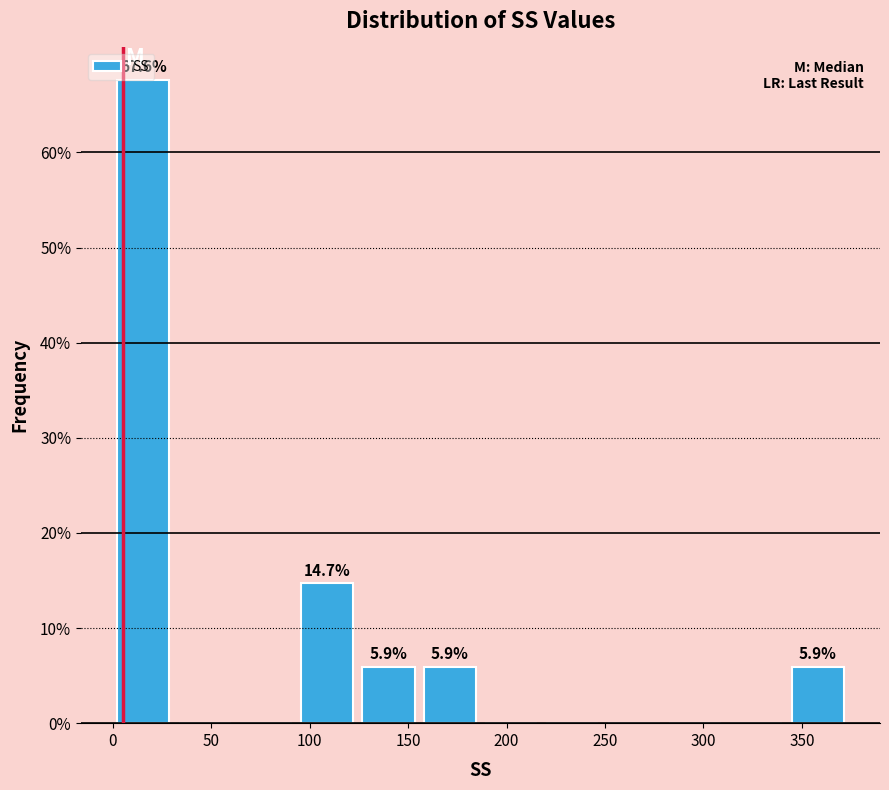

Over which range of the x-axis is the bar tallest?

0 to 30